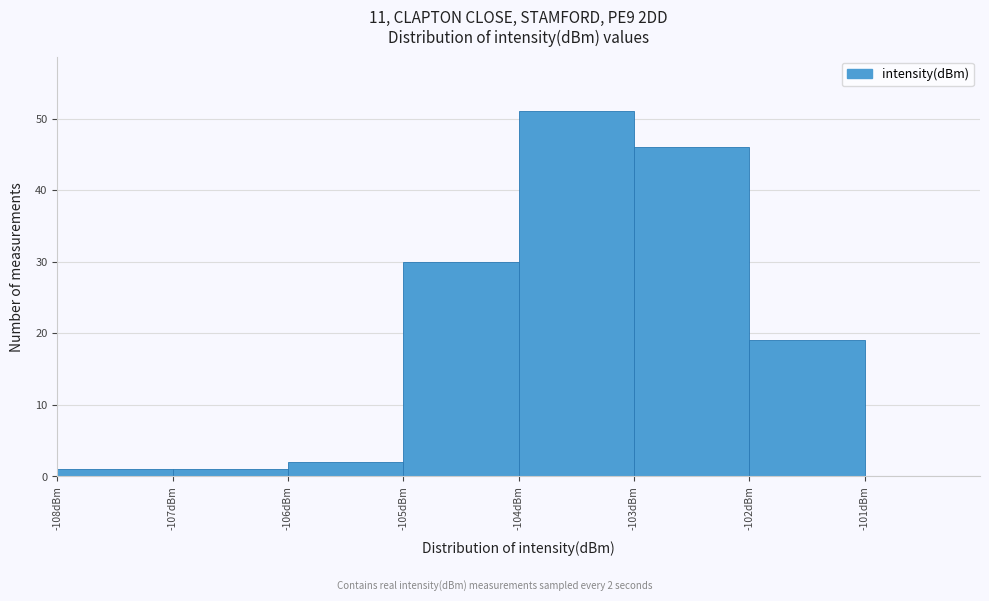

Reading left to right, transcribe all the data shown in this chart.

-108dBm=1	-107dBm=1	-106dBm=2	-105dBm=30	-104dBm=51	-103dBm=46	-102dBm=19	-101dBm=0